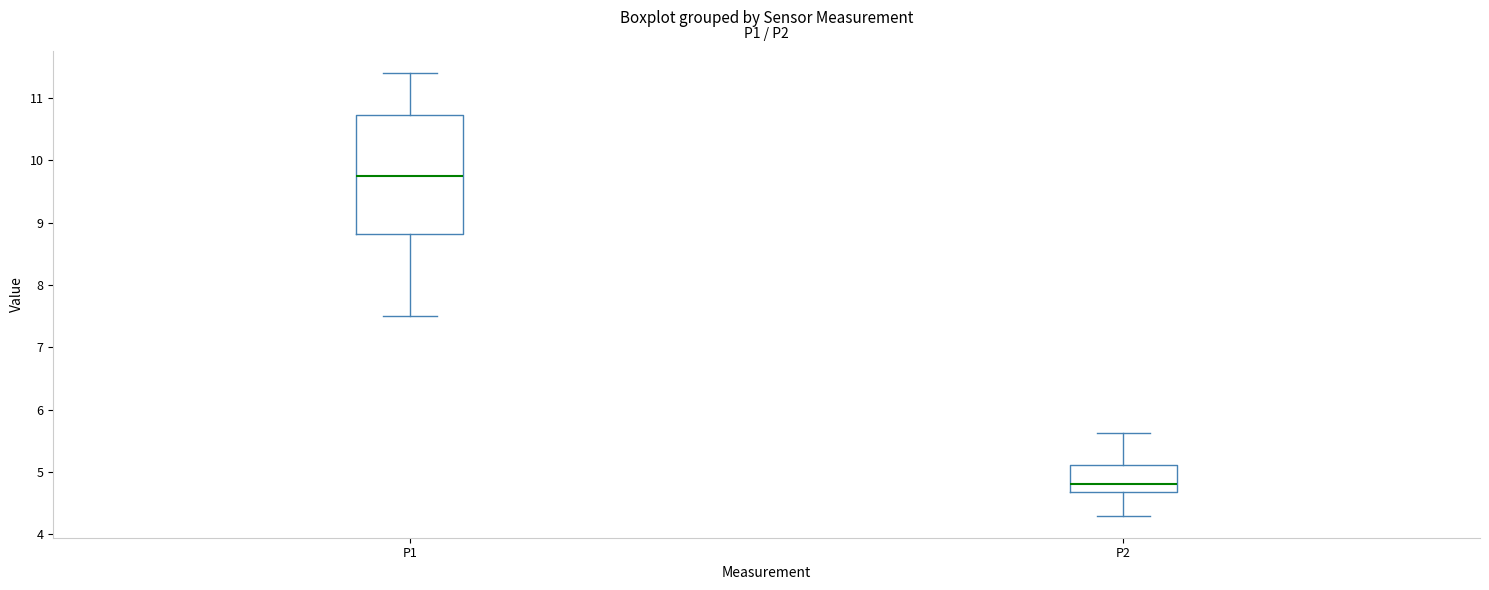

Which box is the tallest, from its lower edge to its upper edge?

P1